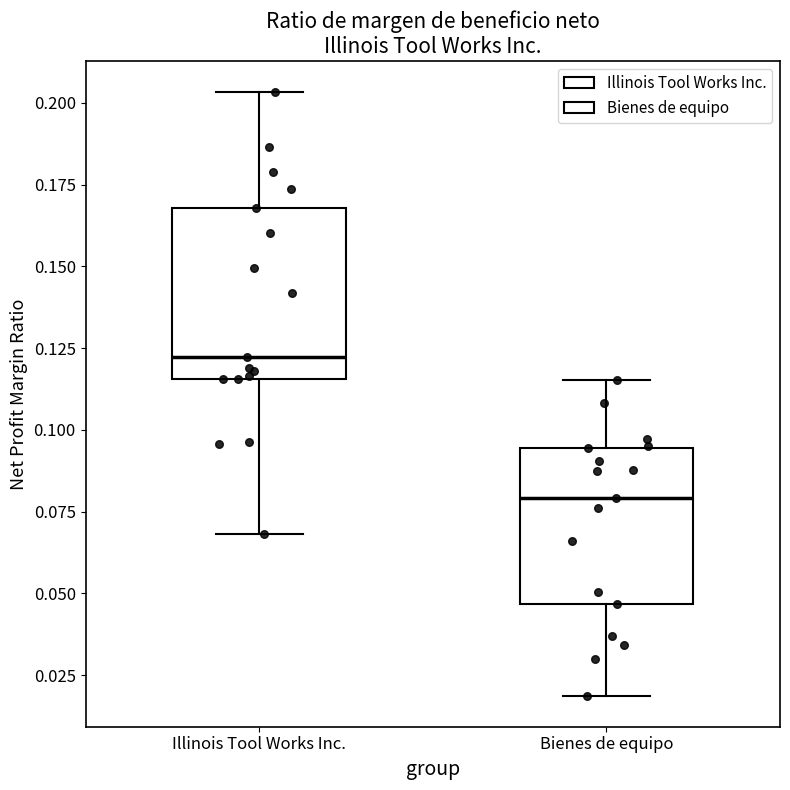

Where is the lower edge of the box for Illinois Tool Works Inc. on the y-axis? The values are not printed on the chart, so give them approximately, as read against the axis.

0.115